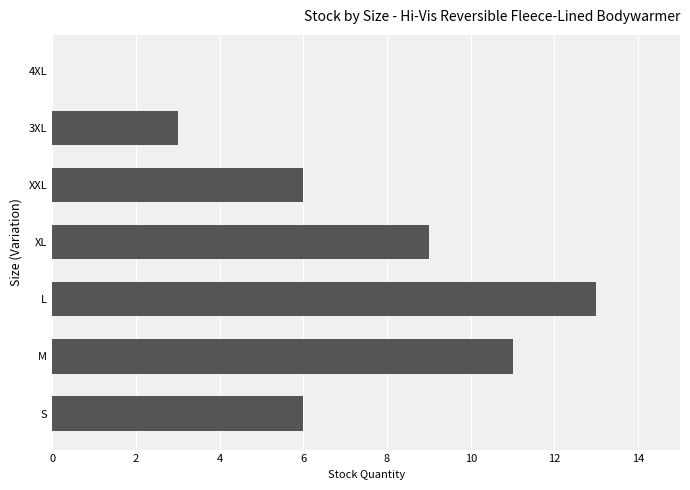

Reading bottom to top, transcribe all the data shown in this chart.

S=6	M=11	L=13	XL=9	XXL=6	3XL=3	4XL=0